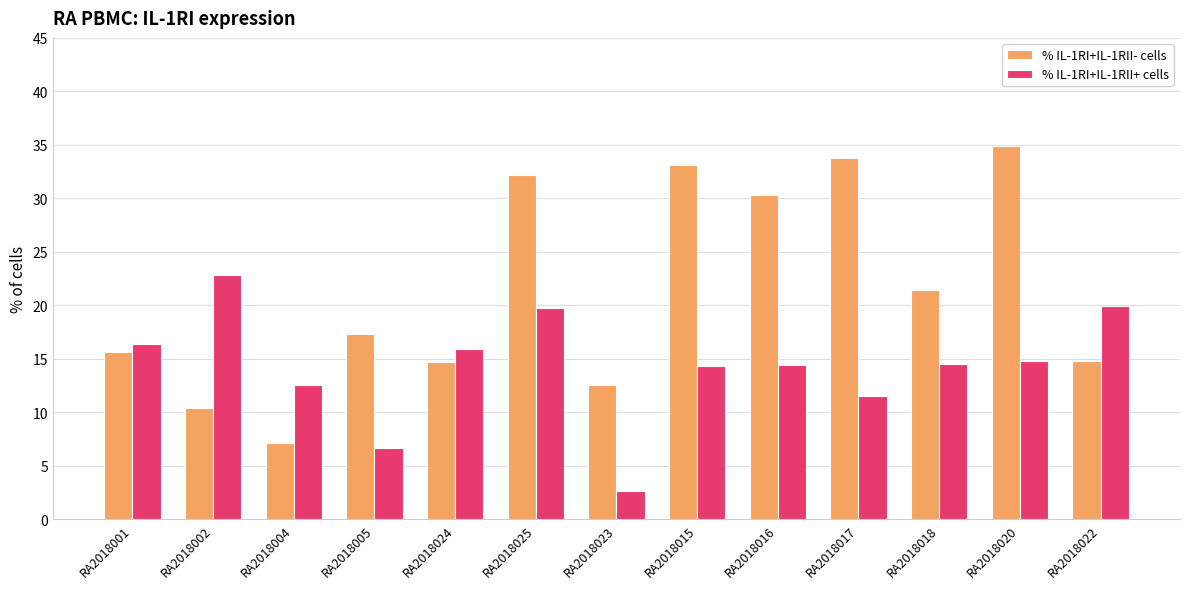

Rank the series by their maximum value, from lowest to highest.

% IL-1RI+IL-1RII+ cells, % IL-1RI+IL-1RII- cells